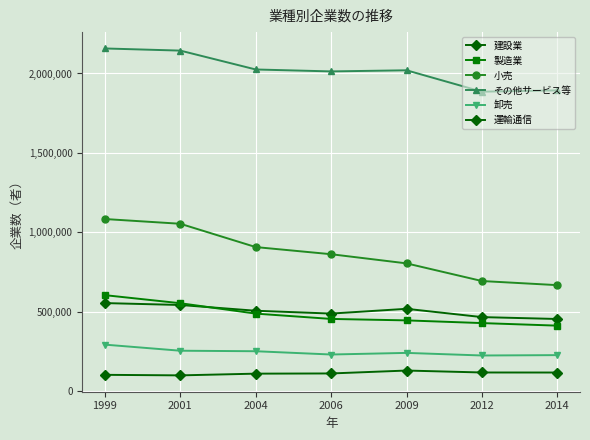

What is the difference between the maximum and minimum values in the その他サービス等 series?

271949